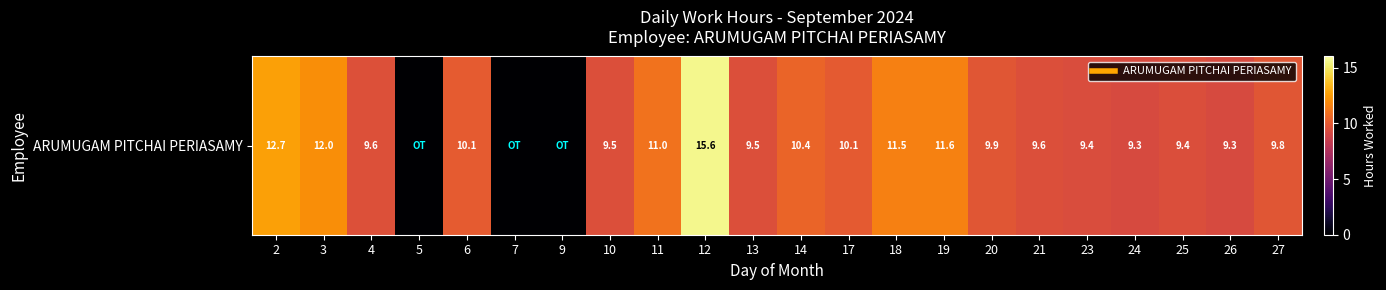

Rank the categories by value from lowest to highest.

5, 7, 9, 26, 24, 23, 25, 10, 13, 21, 4, 27, 20, 17, 6, 14, 11, 18, 19, 3, 2, 12